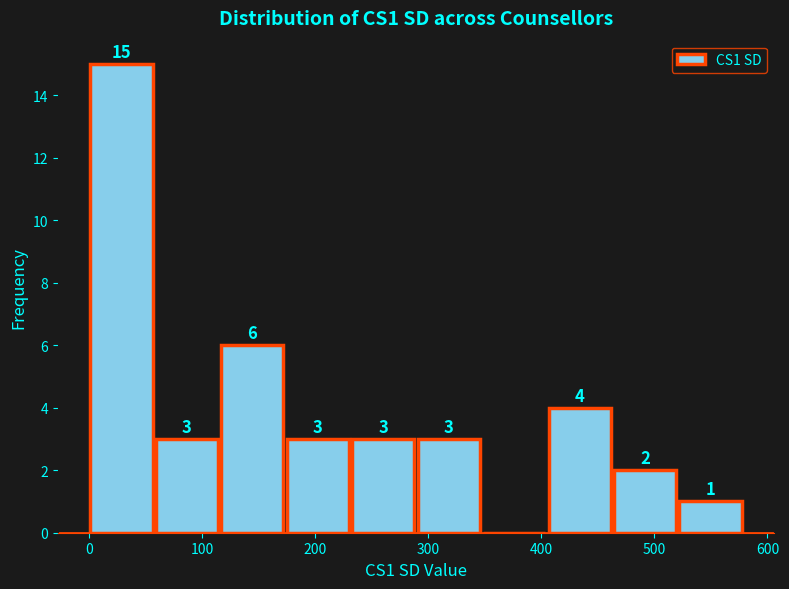

Which range on the x-axis has the tallest bar?

0 to 60